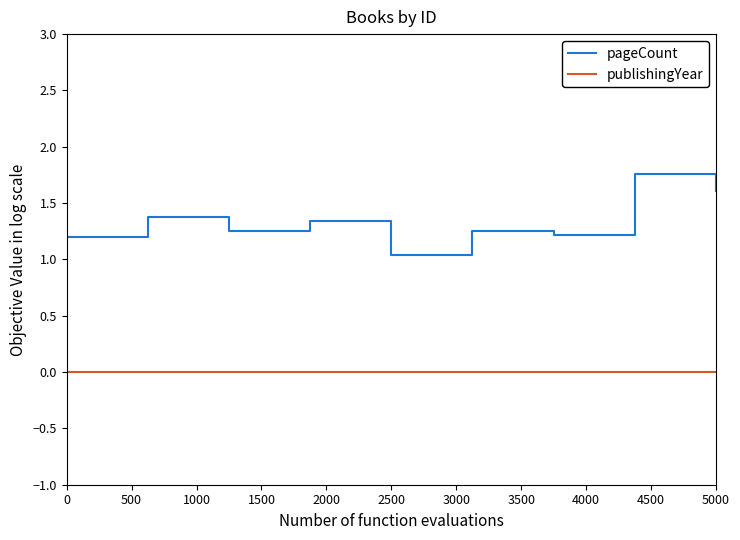

List the series in order of their peak value, highest first.

pageCount, publishingYear